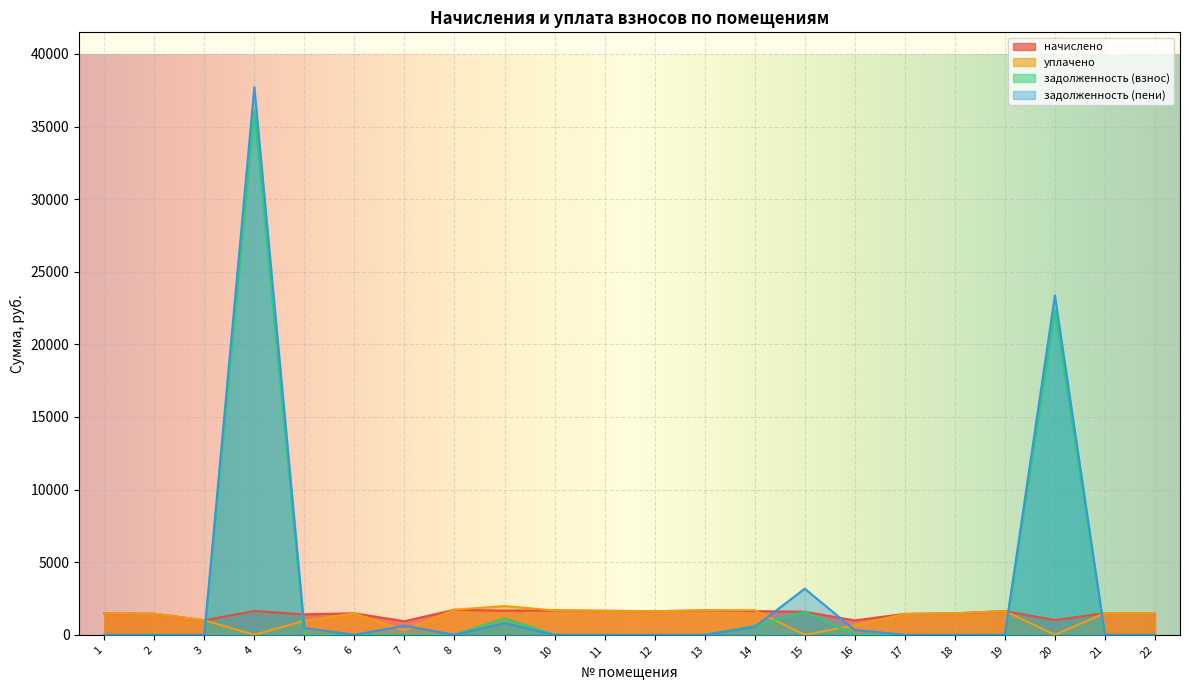

Where do начислено and задолженность (пени) first cross each other?

3 and 4